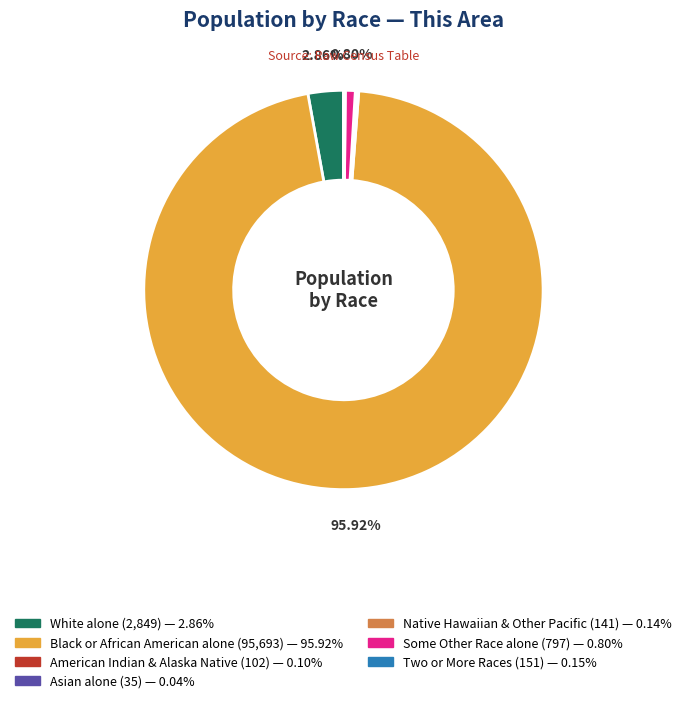

Is there a majority slice in this chart?

Yes